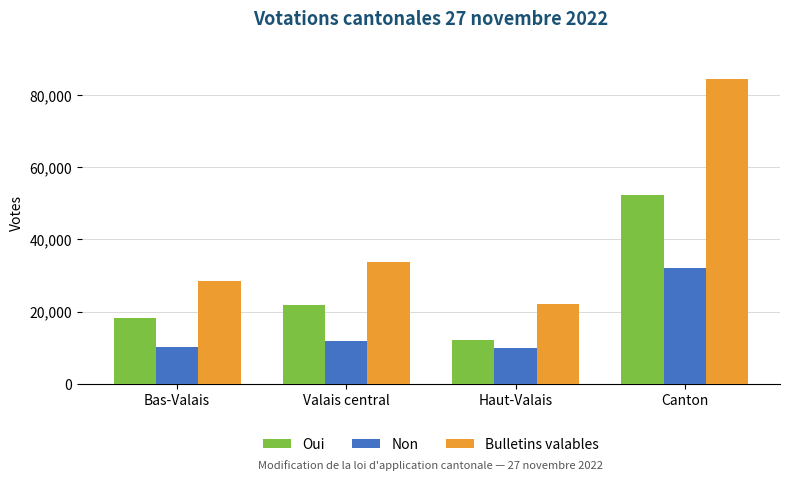

At which label does Non reach its peak?

Canton